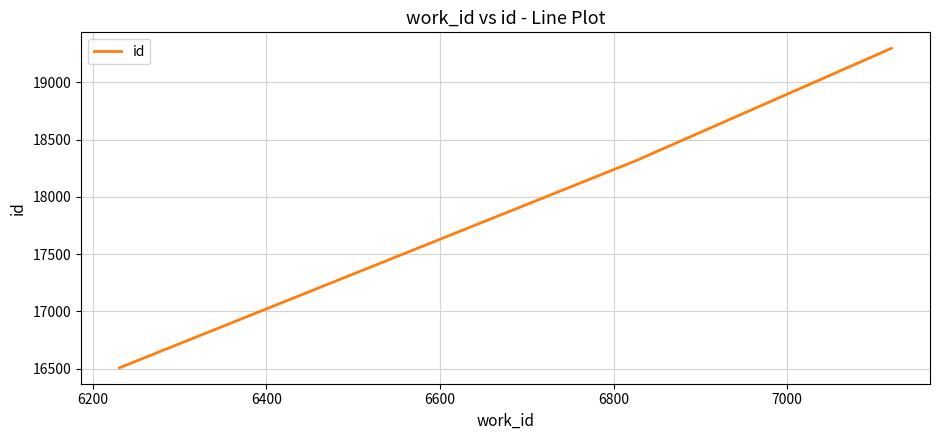

What is the minimum value shown in the chart?

16509